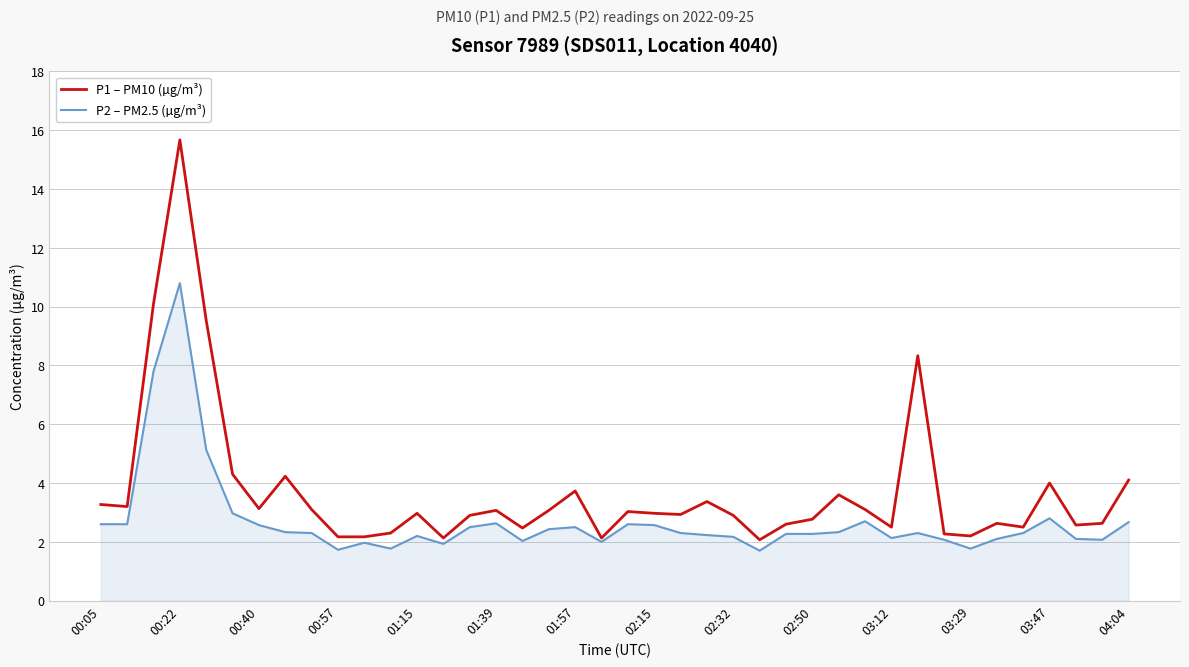

Which series has the largest range (max minus min)?

P1 – PM10 (µg/m³)